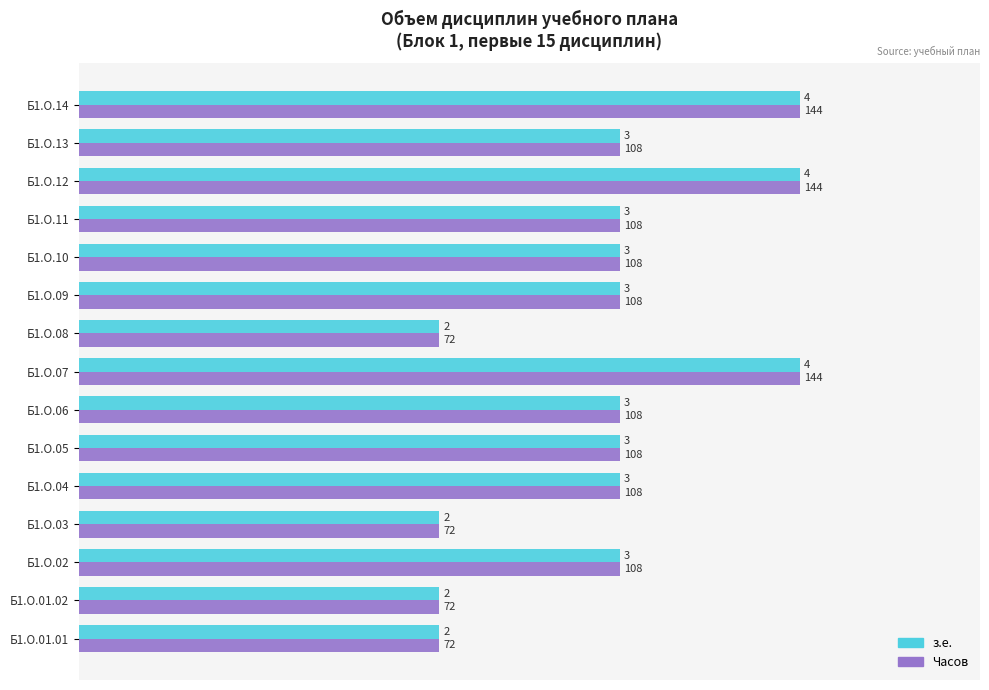

At which category is the sum across all series the highest?

Б1.О.07